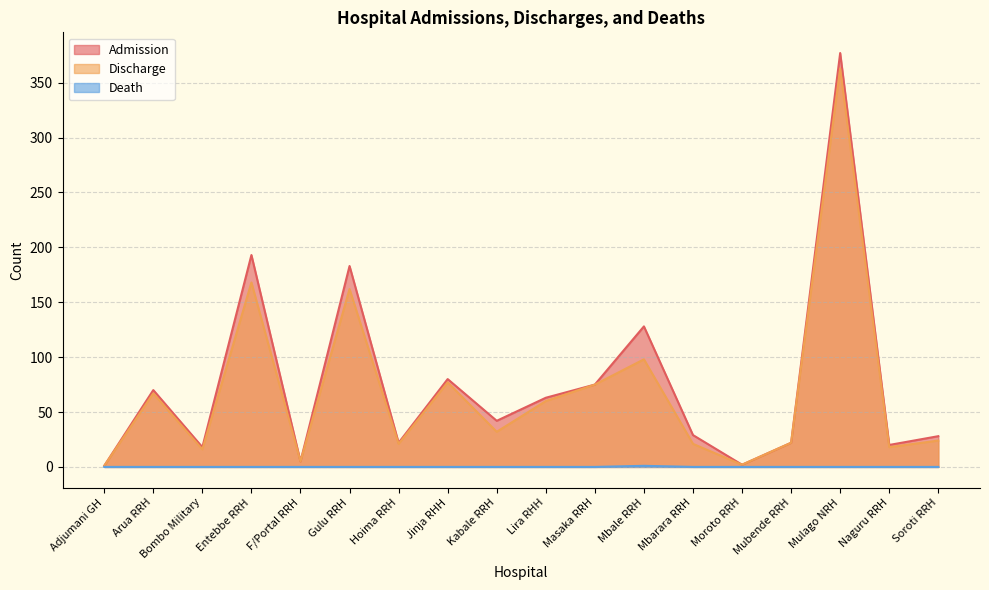

In Death, how many points are higher than both neighbors (excluding endpoints)?

1